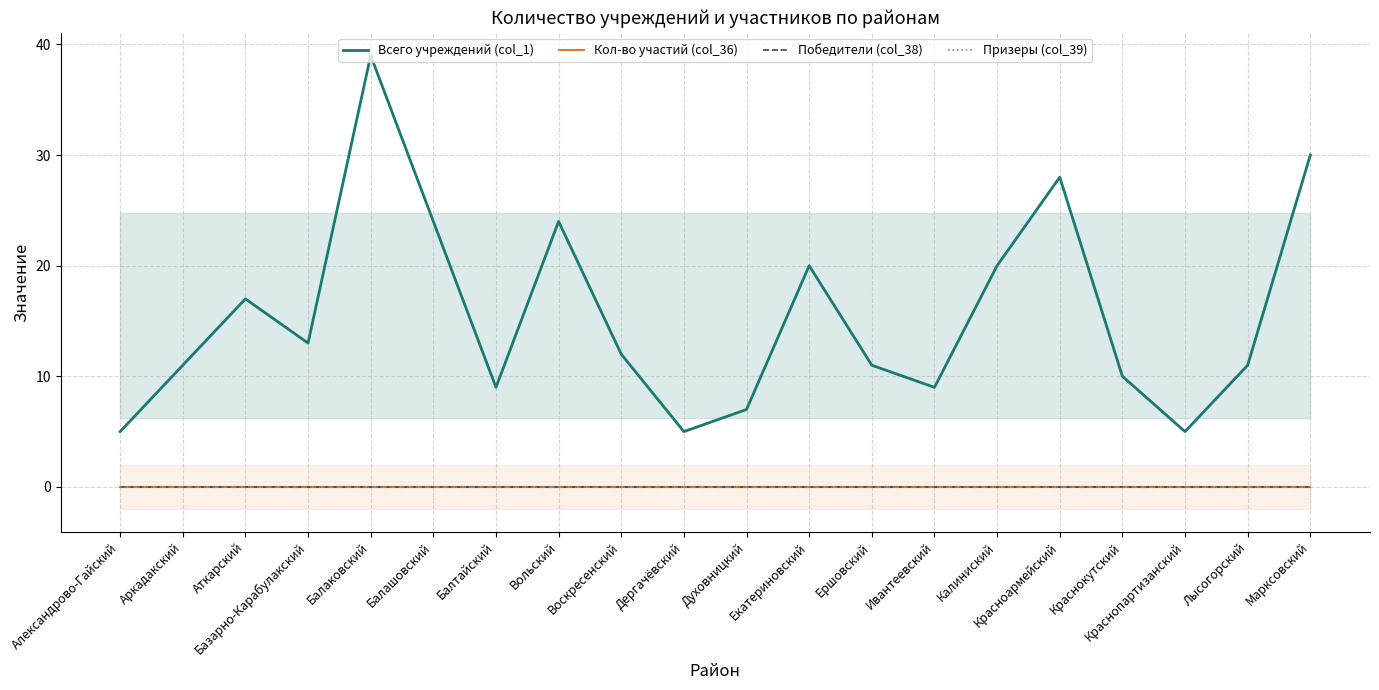

How many lines are shown in the chart?

4